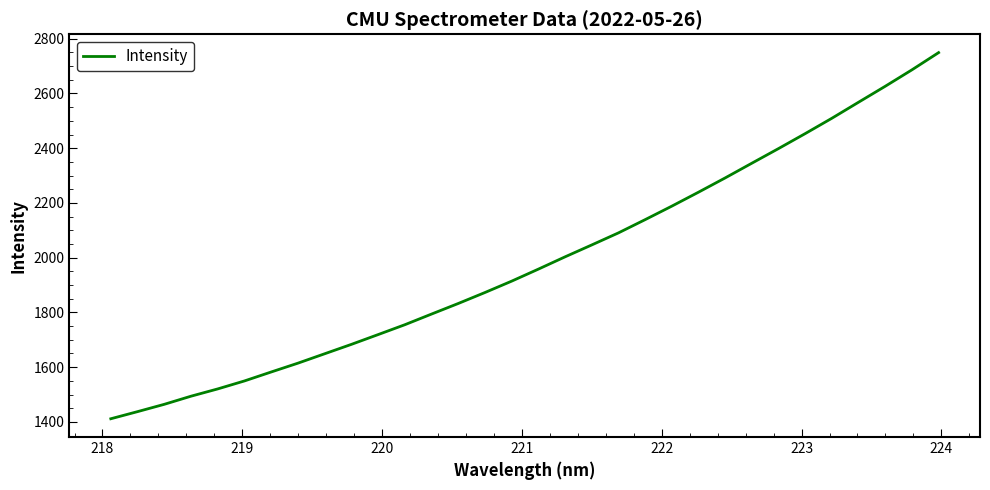

What is the difference between the maximum and minimum values?

1337.9